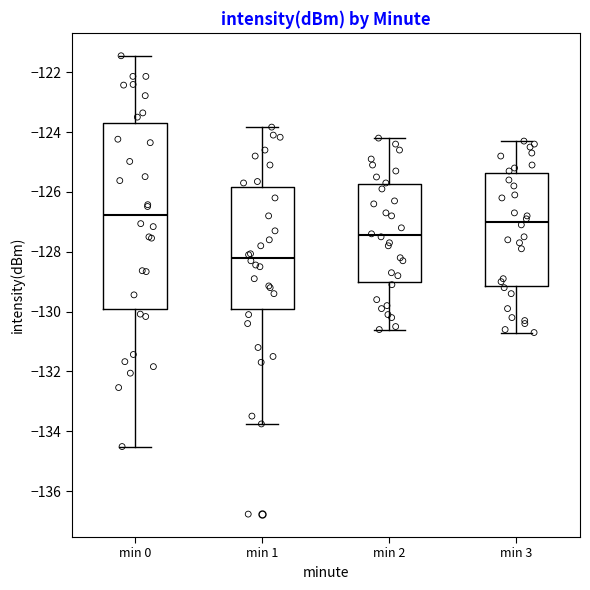

Where is the lower edge of the box for min 0 on the y-axis? The values are not printed on the chart, so give them approximately, as read against the axis.

-130.0